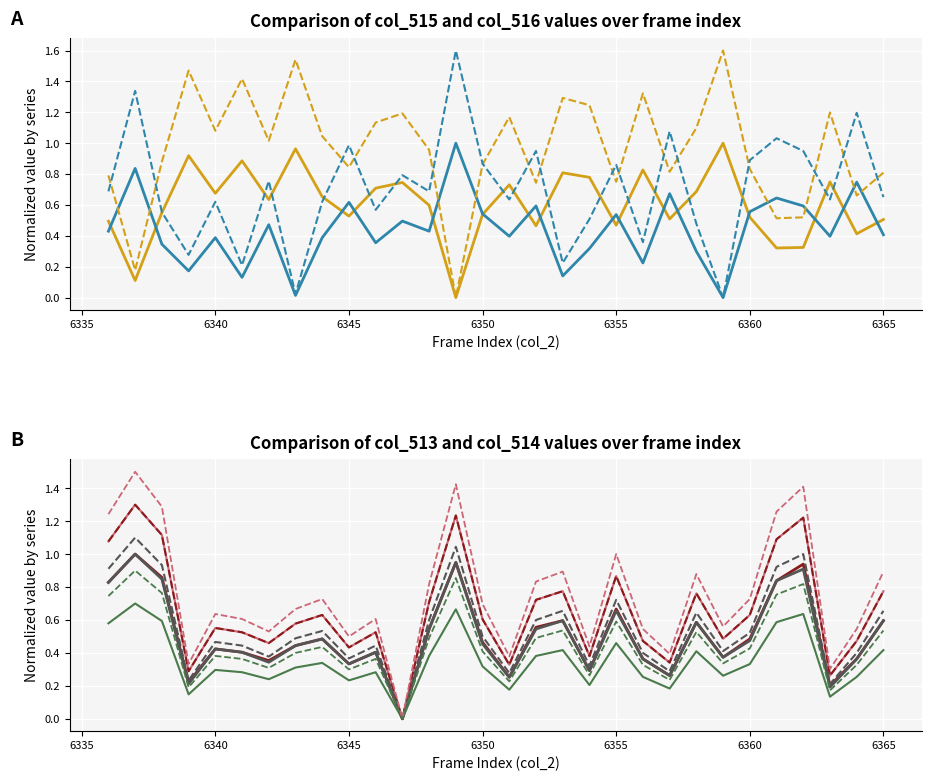

Where is the first local maximum for col_515?

6339